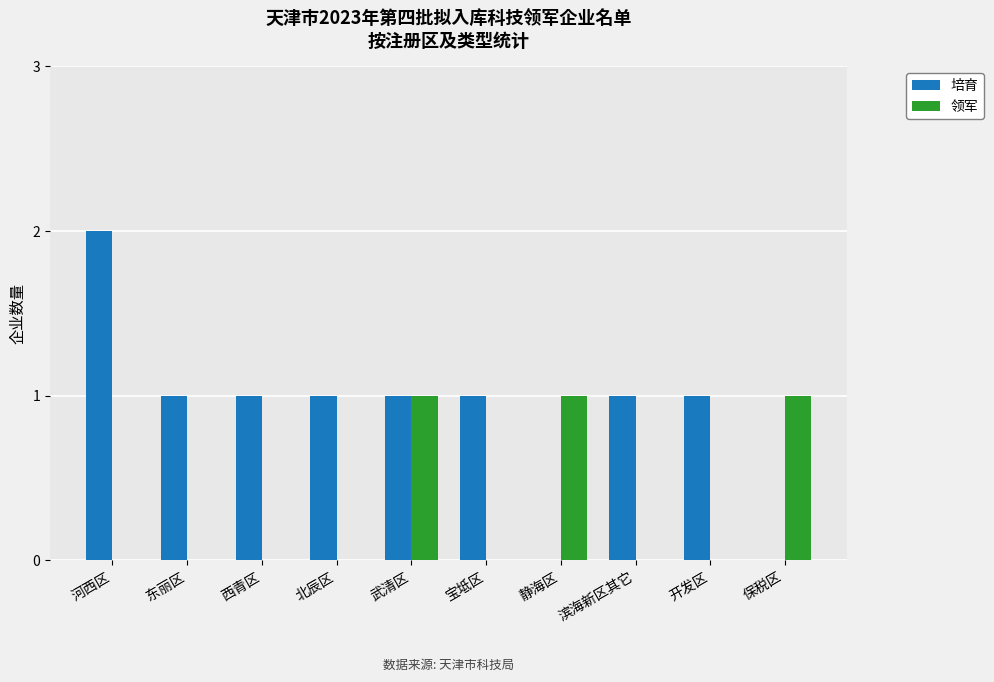

Which series has the largest total across all categories?

培育